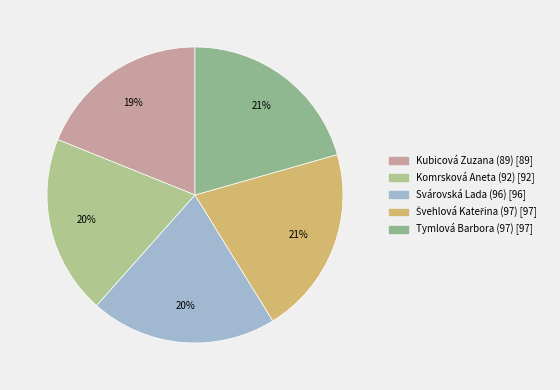

To the nearest percent, what is the average slice percentage?

20%